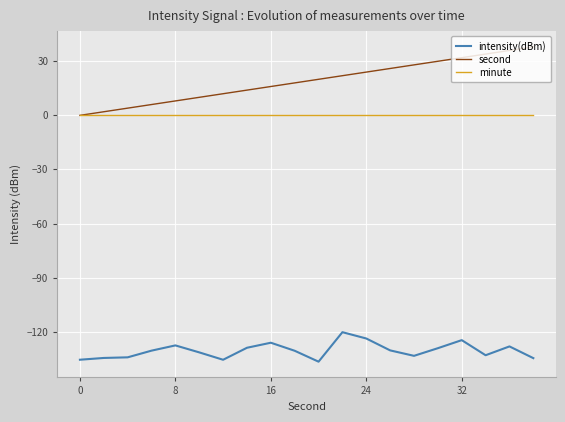

True or false: intensity(dBm) and minute cross at least once.

False